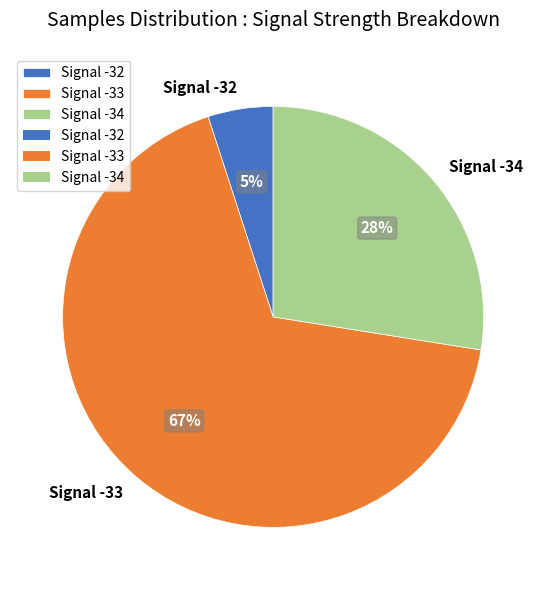

Is Signal -34 the majority of the pie?

No